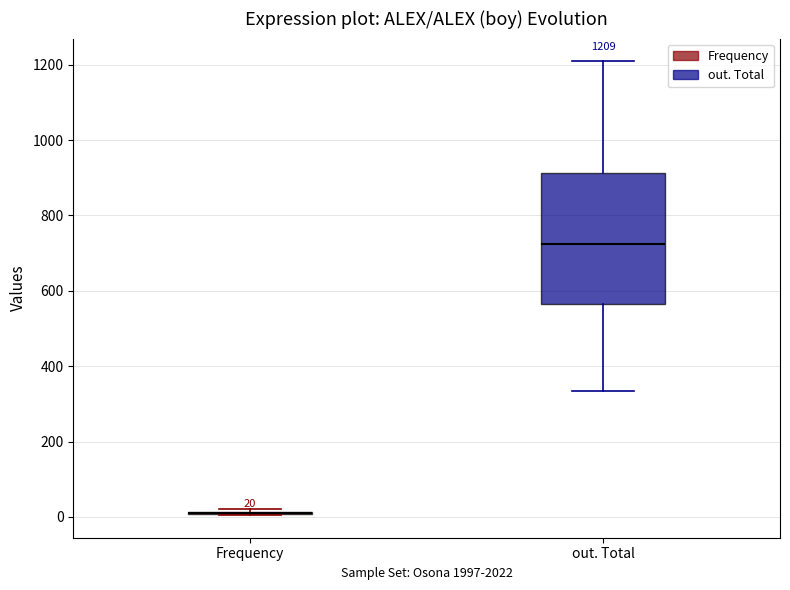

Which box is the tallest, from its lower edge to its upper edge?

out. Total